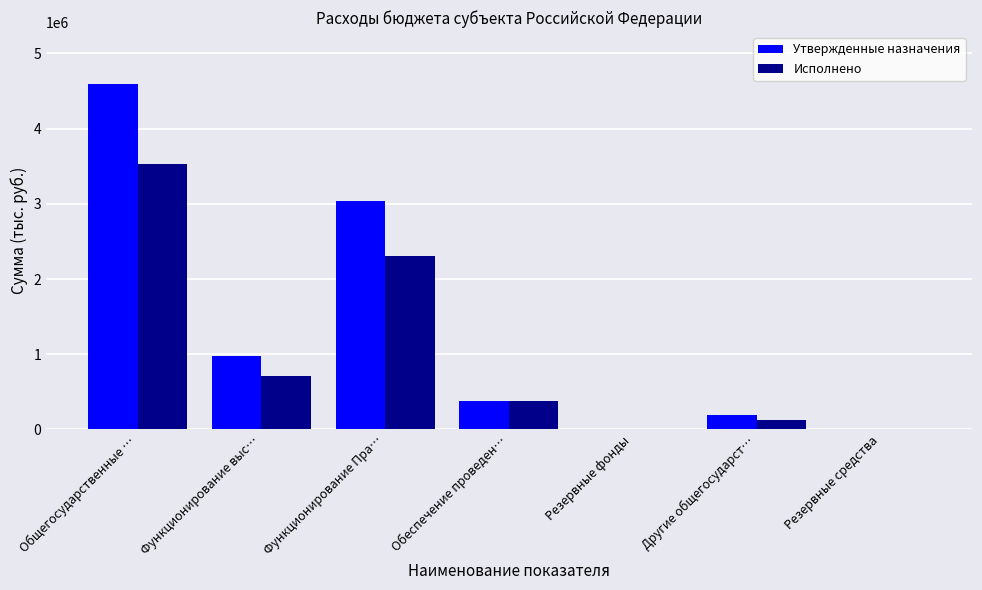

Count the number of categories in the chart.

7